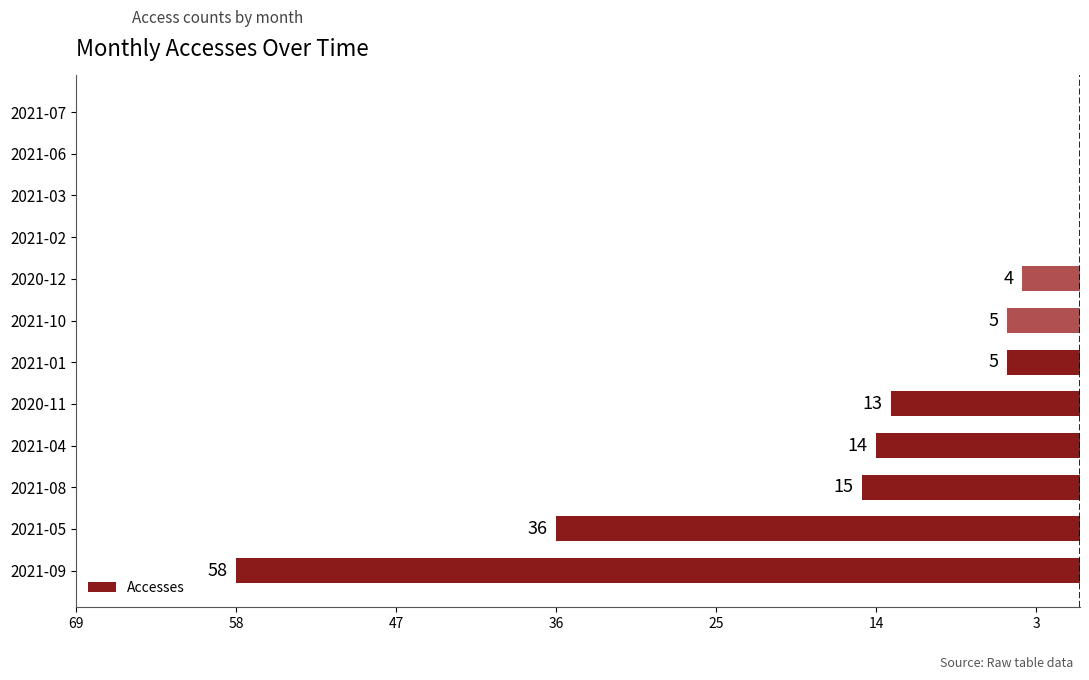

Are the bars horizontal?

Yes